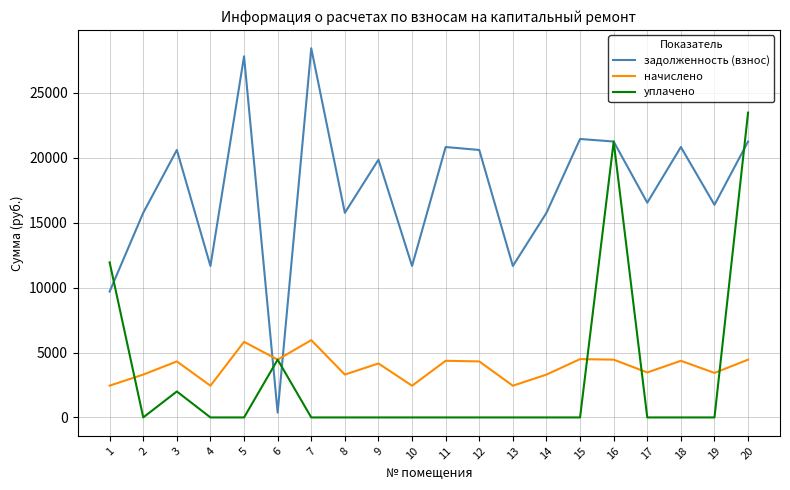

Read the начислено value at 5.

5824.2